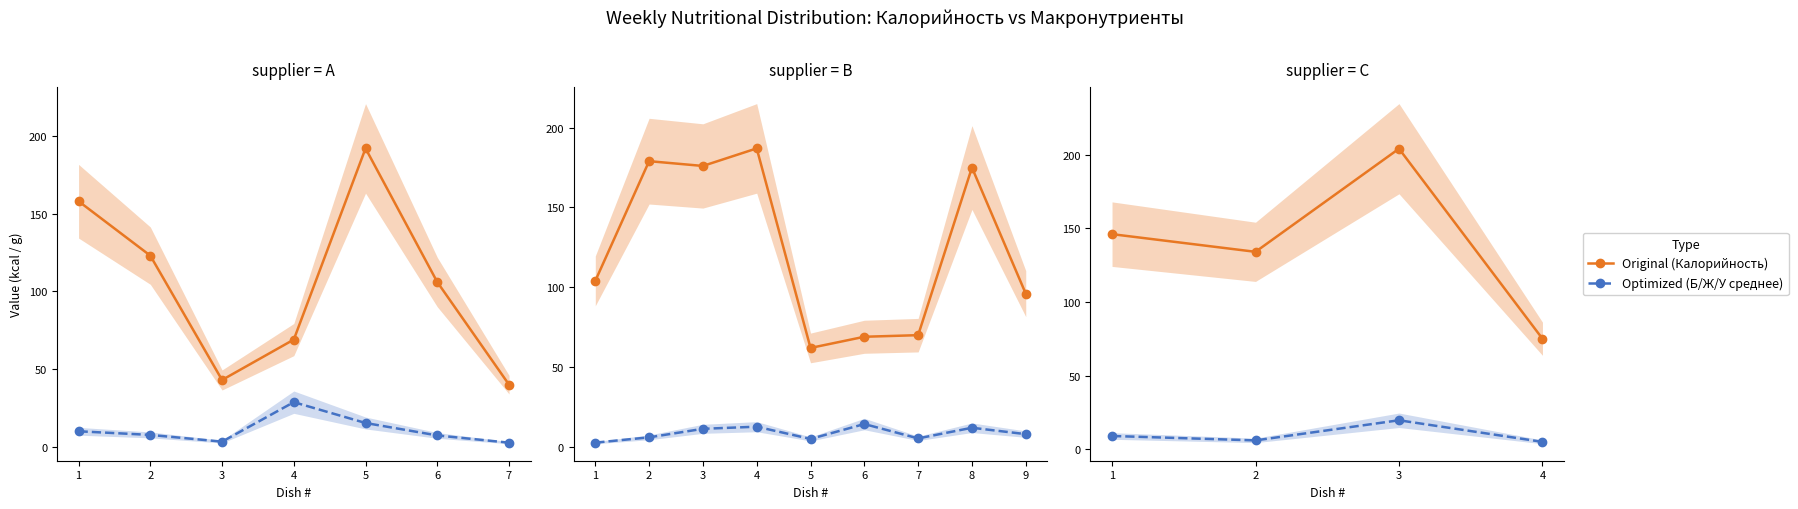

At which category is the sum across all series the highest?

3